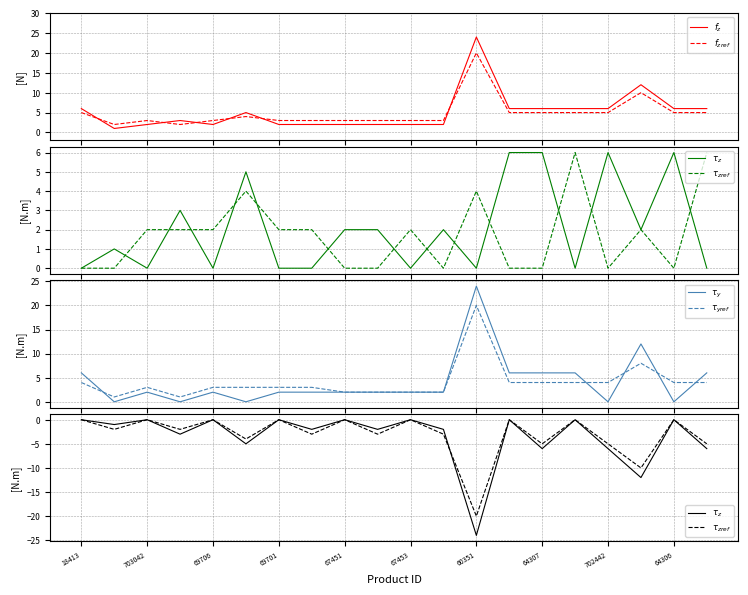

At which label is $\tau_{yref}$ closest to 10?

17